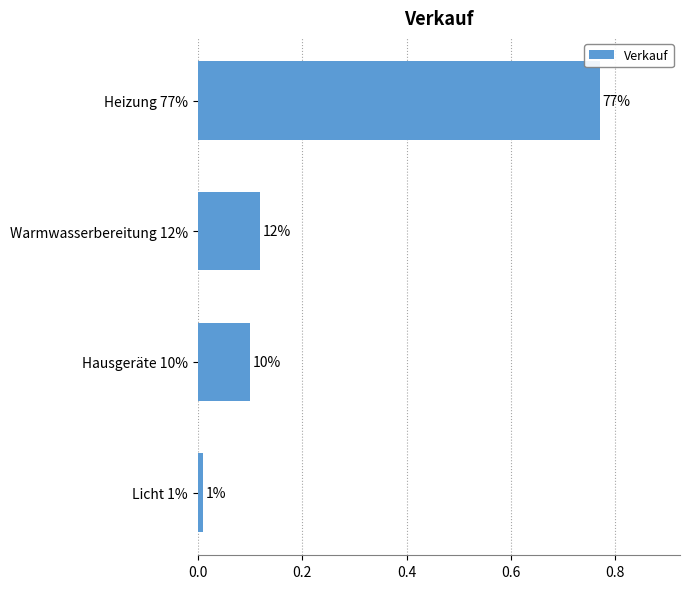

Does the chart contain any negative values?

No